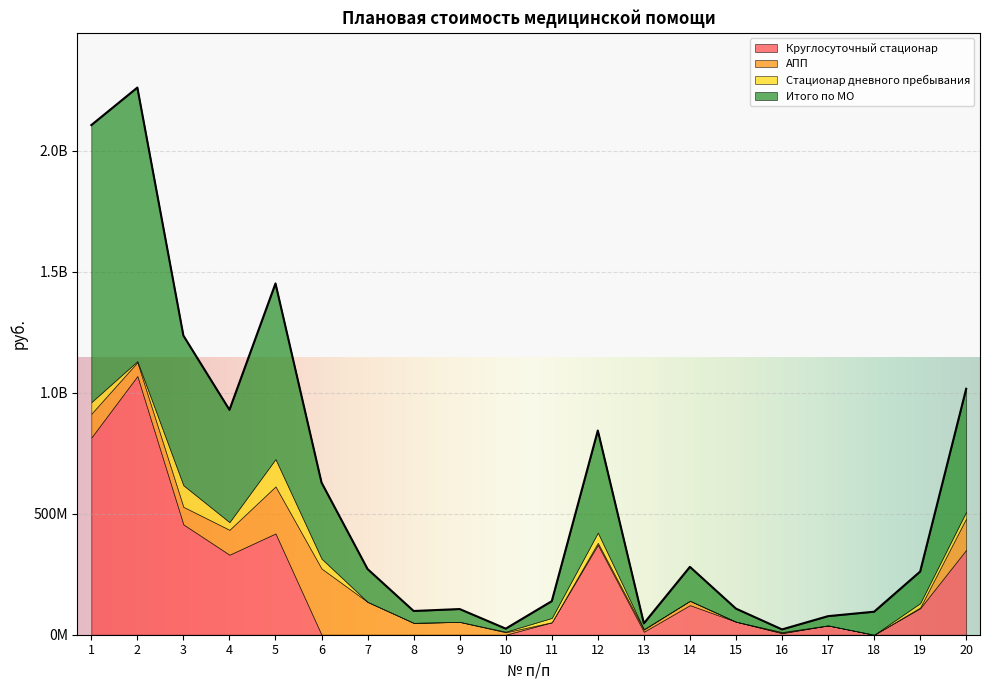

What is the total value across all series at 8?

98030000.0